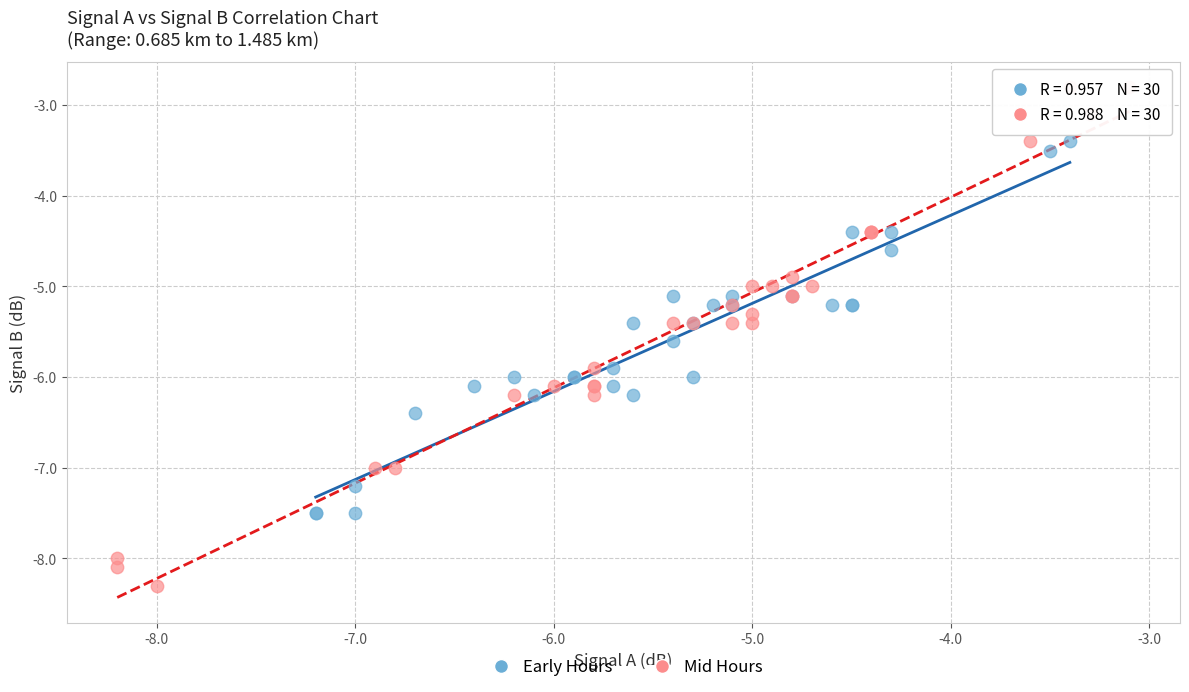

Which series has the largest Y range (max minus min)?

Mid Hours